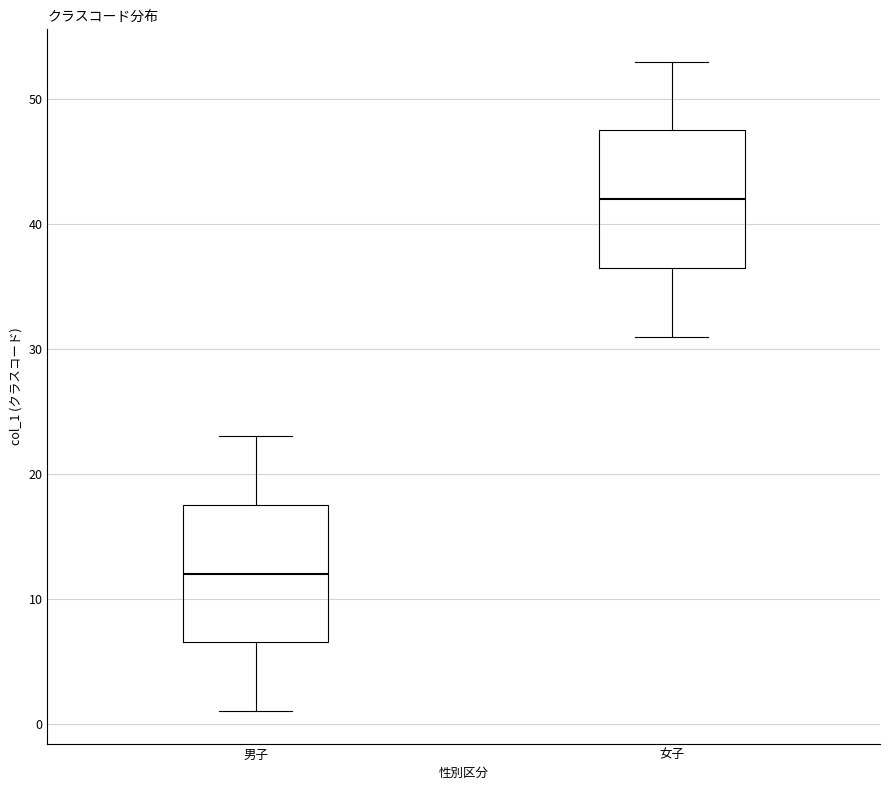

Where does the upper whisker of the box for 女子 end on the y-axis? The values are not printed on the chart, so give them approximately, as read against the axis.

53